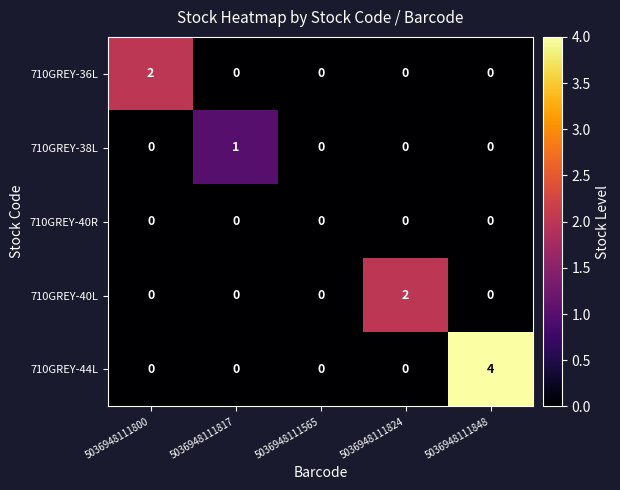

How many data points does each series have?

5